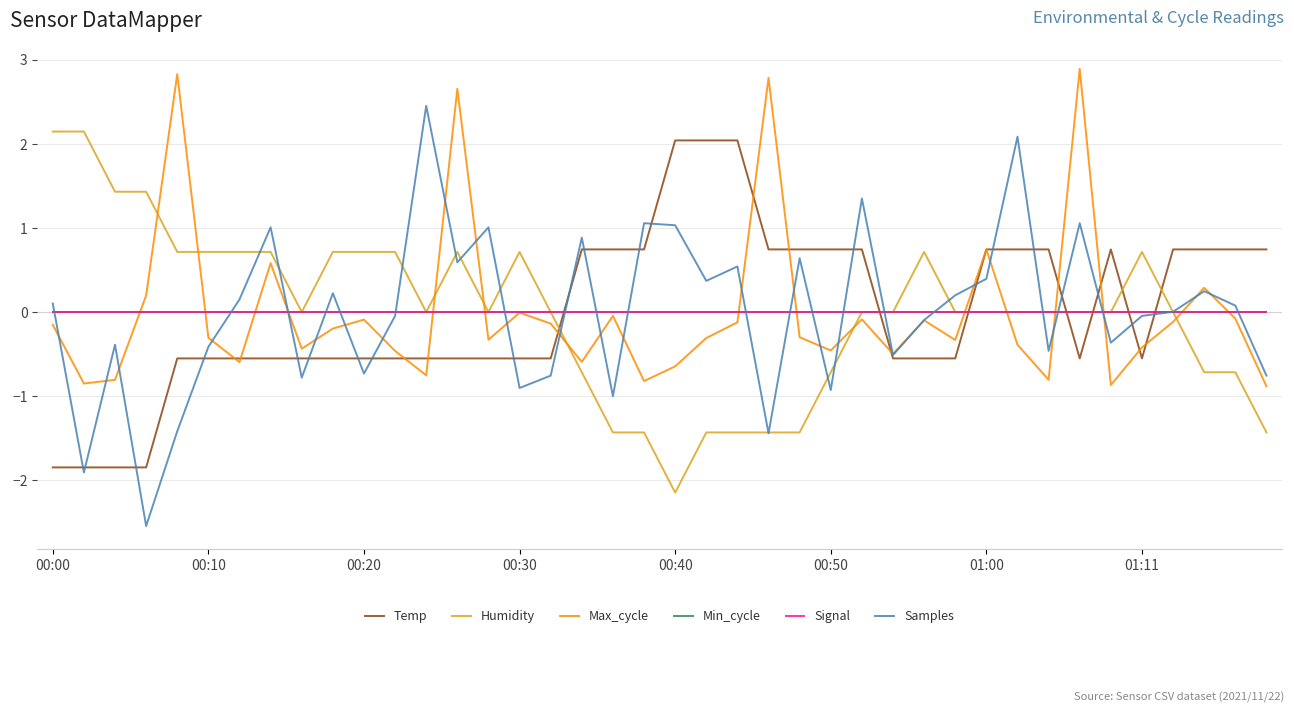

In Samples, how many points are higher than both neighbors (excluding endpoints)?

13